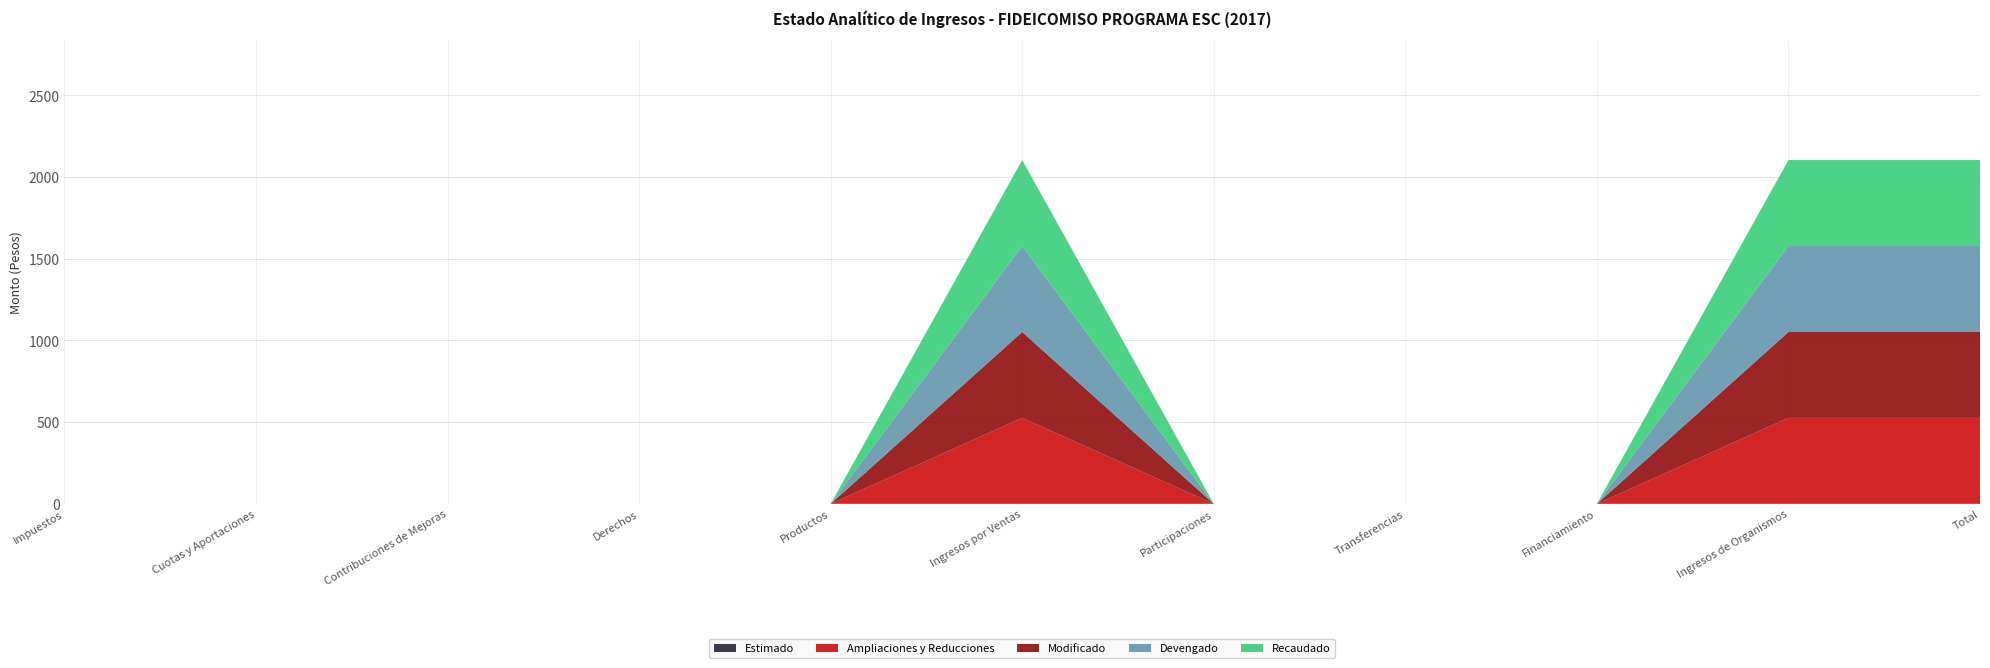

Reading left to right, what are all the values shown in this chart?

Estimado: Impuestos=0.0	Cuotas y Aportaciones=0.0	Contribuciones de Mejoras=0.0	Derechos=0.0	Productos=0.0	Ingresos por Ventas=0.0	Participaciones=0.0	Transferencias=0.0	Financiamiento=0.0	Ingresos de Organismos=0.0	Total=0.0
Ampliaciones y Reducciones: Impuestos=0.0	Cuotas y Aportaciones=0.0	Contribuciones de Mejoras=0.0	Derechos=0.0	Productos=0.0	Ingresos por Ventas=525.8	Participaciones=0.0	Transferencias=0.0	Financiamiento=0.0	Ingresos de Organismos=525.8	Total=525.8
Modificado: Impuestos=0.0	Cuotas y Aportaciones=0.0	Contribuciones de Mejoras=0.0	Derechos=0.0	Productos=0.0	Ingresos por Ventas=525.8	Participaciones=0.0	Transferencias=0.0	Financiamiento=0.0	Ingresos de Organismos=525.8	Total=525.8
Devengado: Impuestos=0.0	Cuotas y Aportaciones=0.0	Contribuciones de Mejoras=0.0	Derechos=0.0	Productos=0.0	Ingresos por Ventas=525.8	Participaciones=0.0	Transferencias=0.0	Financiamiento=0.0	Ingresos de Organismos=525.8	Total=525.8
Recaudado: Impuestos=0.0	Cuotas y Aportaciones=0.0	Contribuciones de Mejoras=0.0	Derechos=0.0	Productos=0.0	Ingresos por Ventas=525.8	Participaciones=0.0	Transferencias=0.0	Financiamiento=0.0	Ingresos de Organismos=525.8	Total=525.8